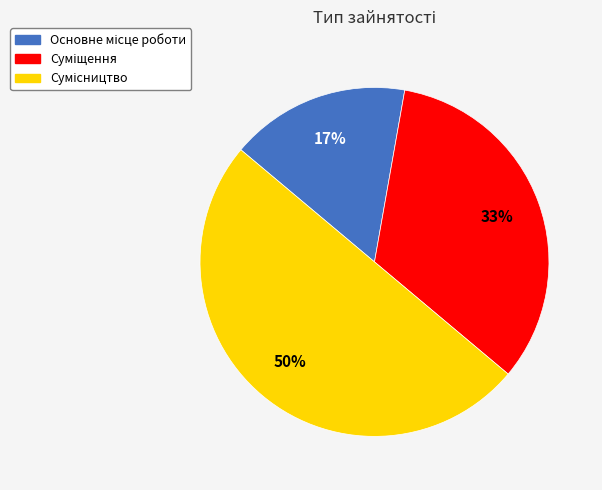

To the nearest percent, what is the average slice percentage?

33%